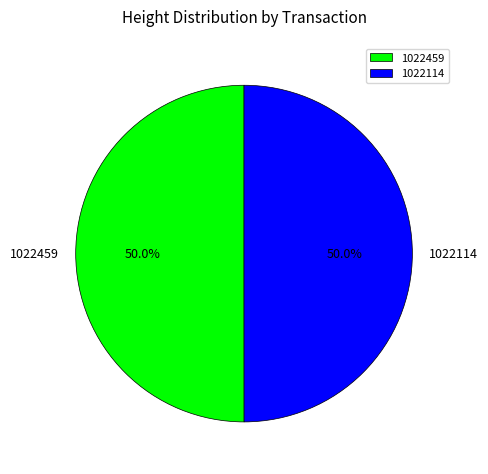

How many segments does this pie chart have?

2